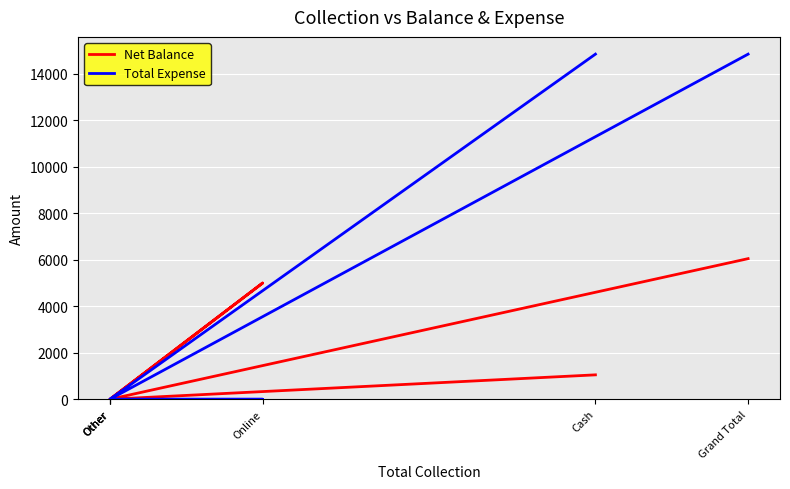

What is the difference between the second highest and second lowest values in the Net Balance series?

5000